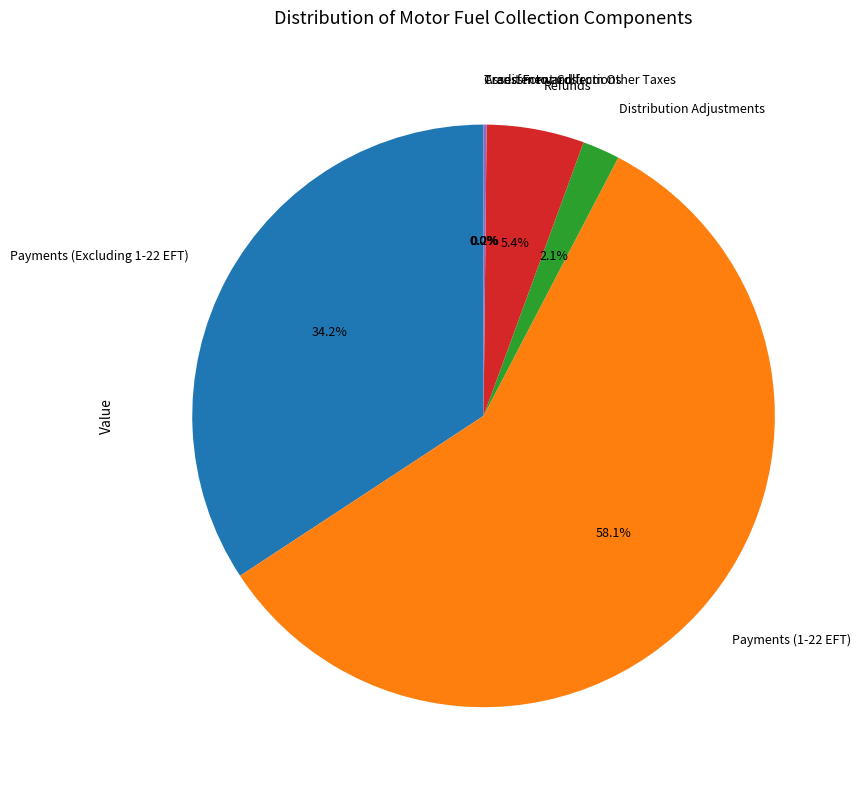

Is the sum of Payments (1-22 EFT) and Refunds greater than half?

Yes